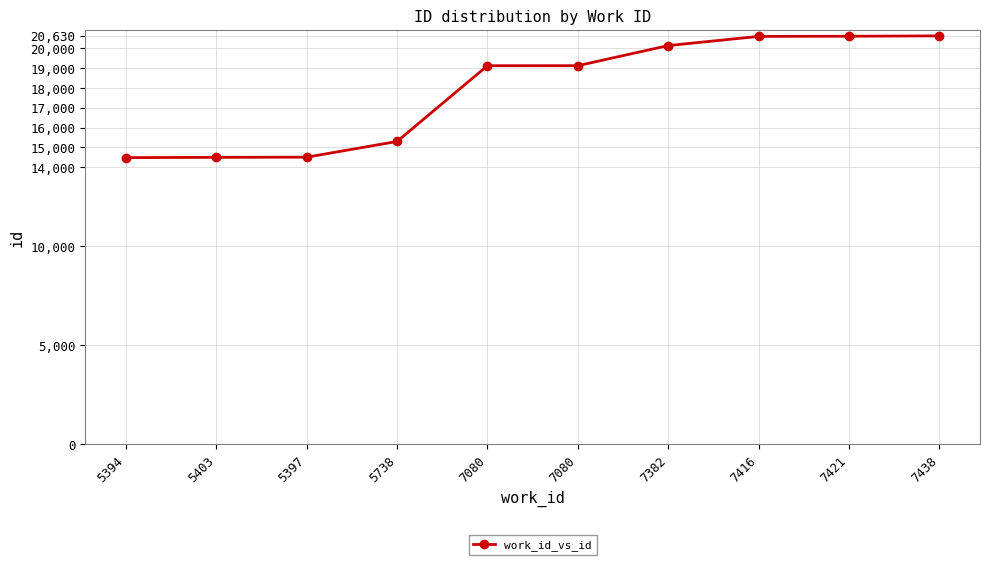

Approximately how many times larger is the value at 7080 compared to 5397?

1.3